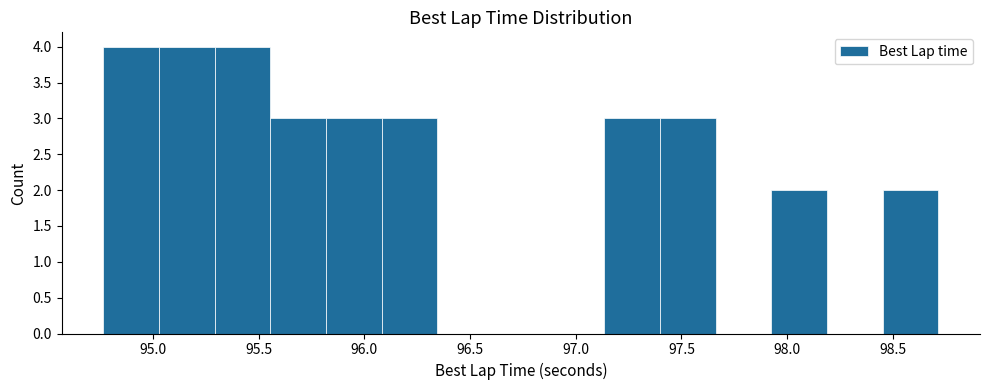

Reading left to right, list every bar in this chart as the range it spans on the x-axis followed by its height. Neither the bar edges nor the heights are printed on the chart, so give them approximately, as read against the axes.

94.75 to 95.05: 4
95.05 to 95.30: 4
95.30 to 95.55: 4
95.55 to 95.80: 3
95.80 to 96.10: 3
96.10 to 96.35: 3
96.35 to 96.60: 0
96.60 to 96.85: 0
96.85 to 97.15: 0
97.15 to 97.40: 3
97.40 to 97.65: 3
97.65 to 97.95: 0
97.95 to 98.20: 2
98.20 to 98.45: 0
98.45 to 98.70: 2